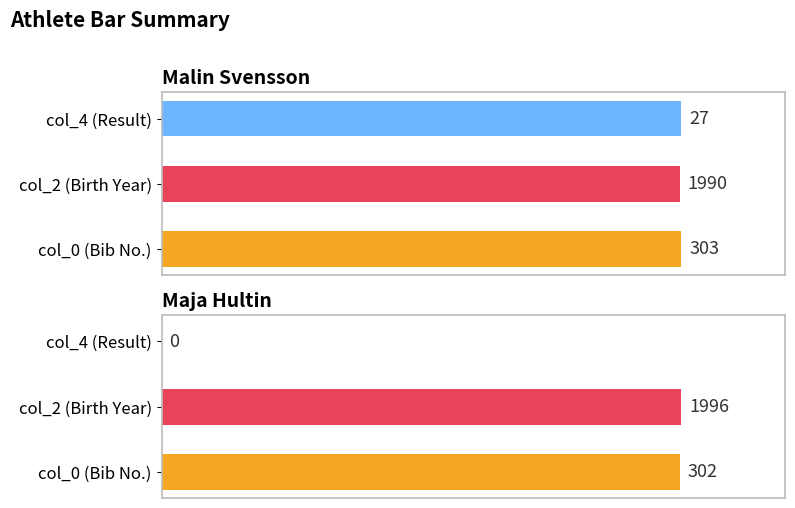

How many values in Maja Hultin are above zero?

2